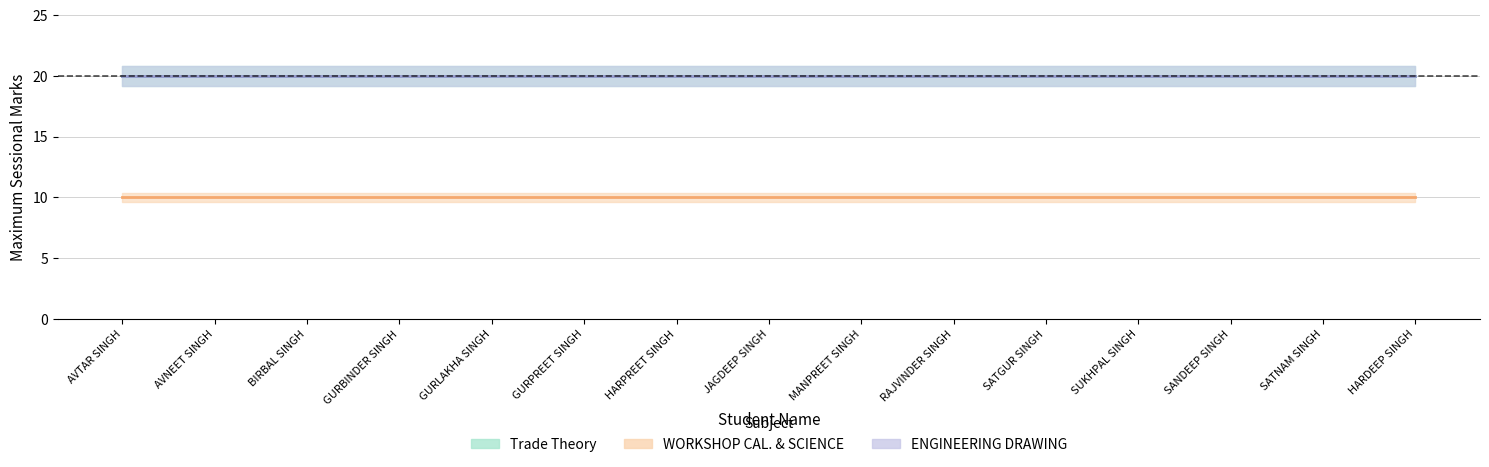

Count the number of categories in the chart.

15